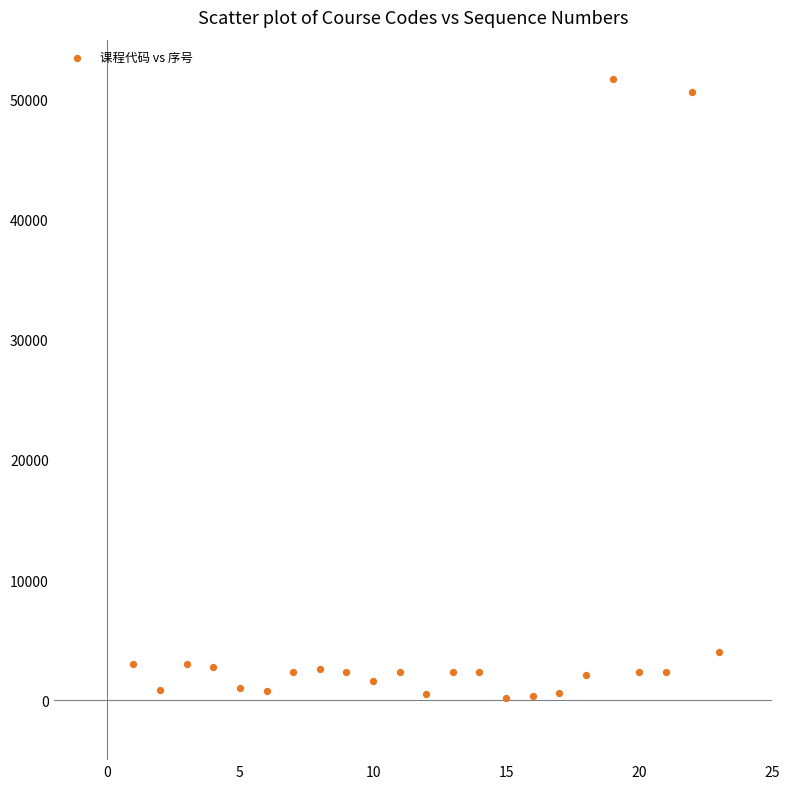

What Y value in the scatter plot is closest to 25954?

4009